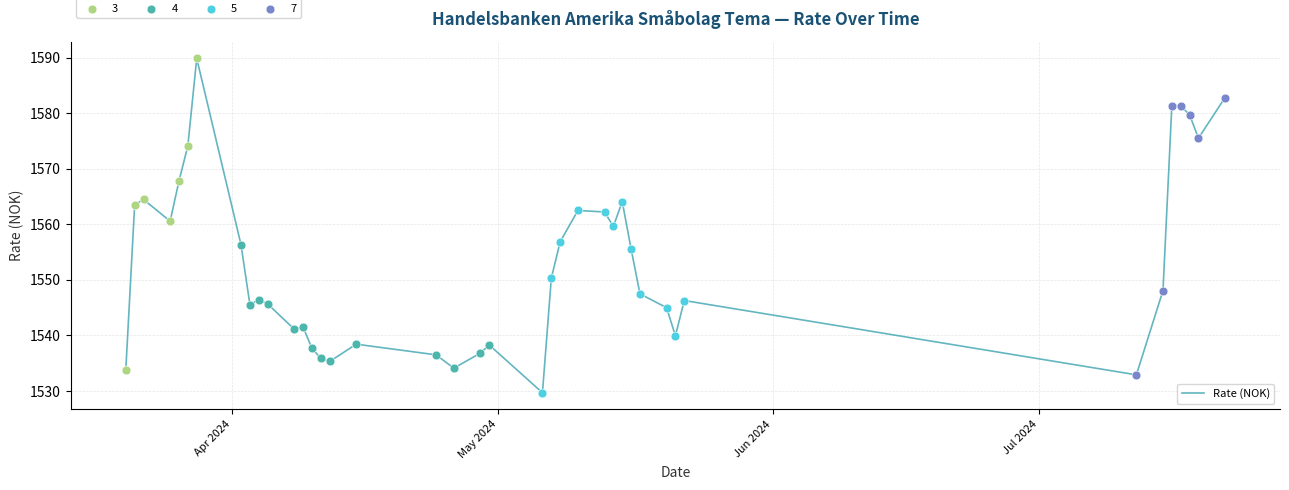

What is the greatest value displayed?

1589.9